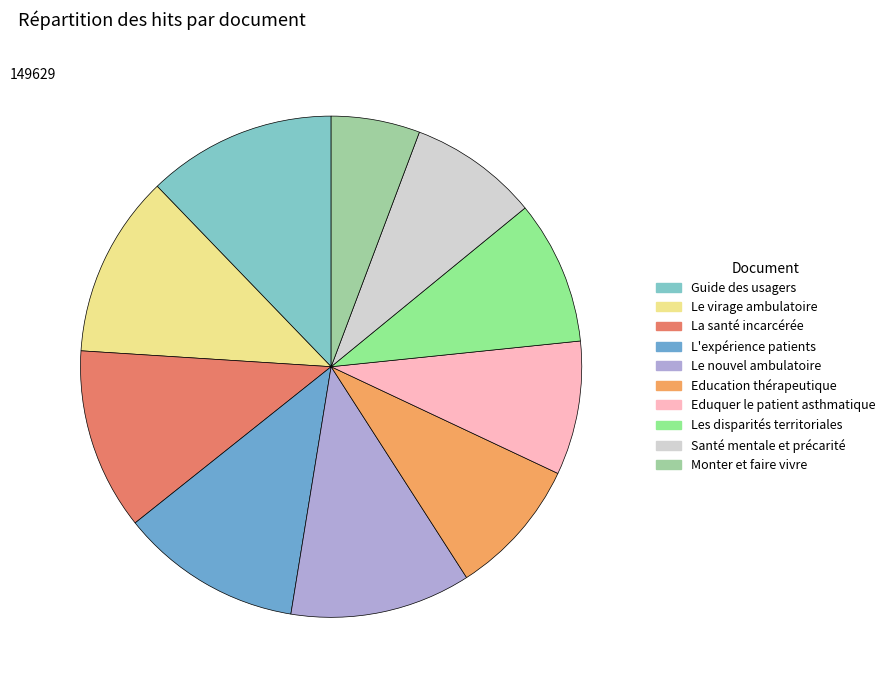

How many slices are in this pie chart?

10